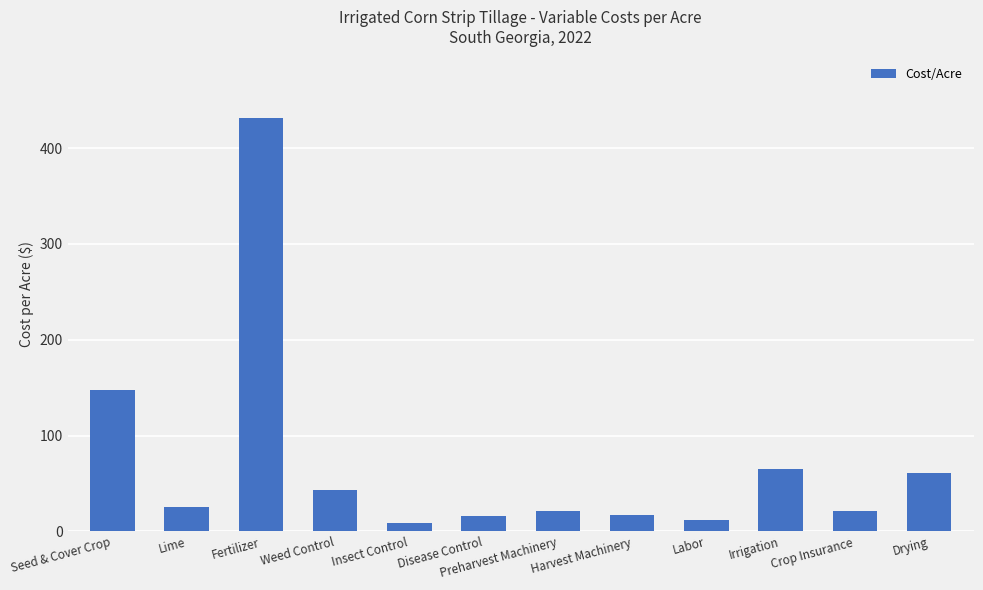

The chart shows a value of 21.4 at Preharvest Machinery. True or false?

True